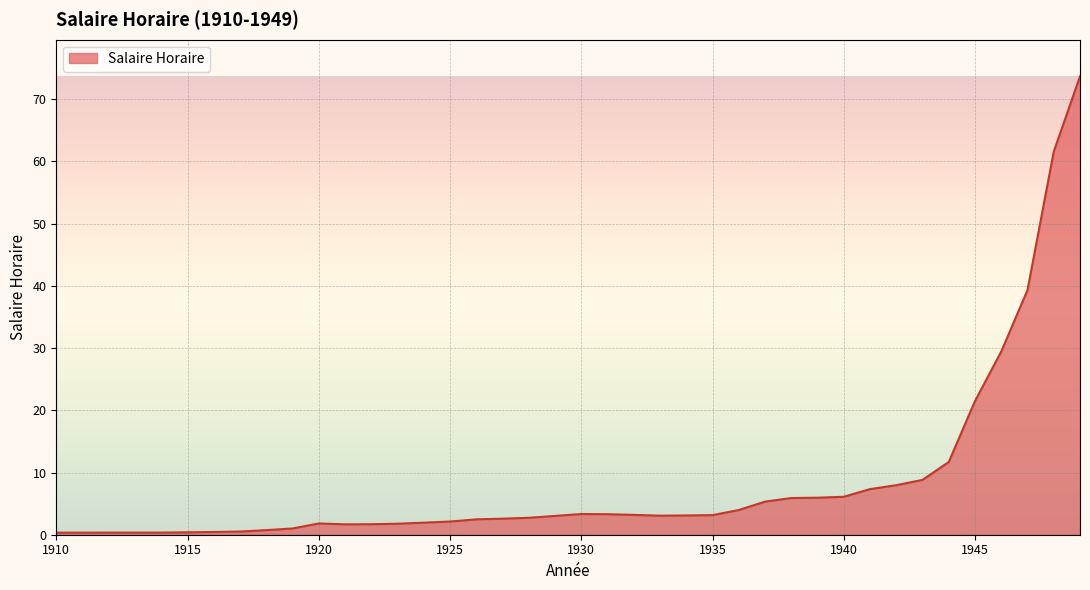

What is the maximum value shown in the chart?

73.7